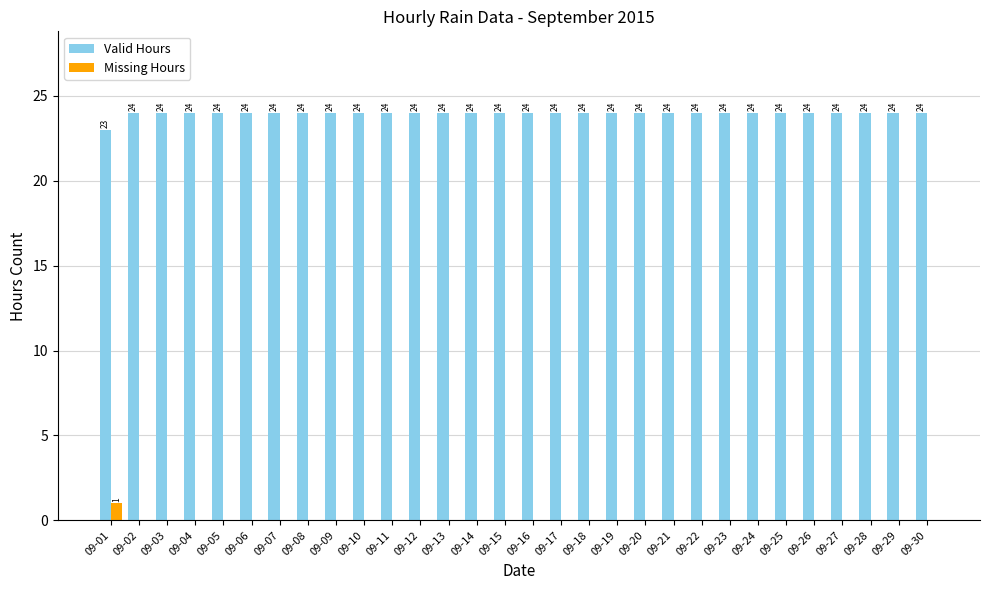

Where is Valid Hours nearest to the value 23?

09-01